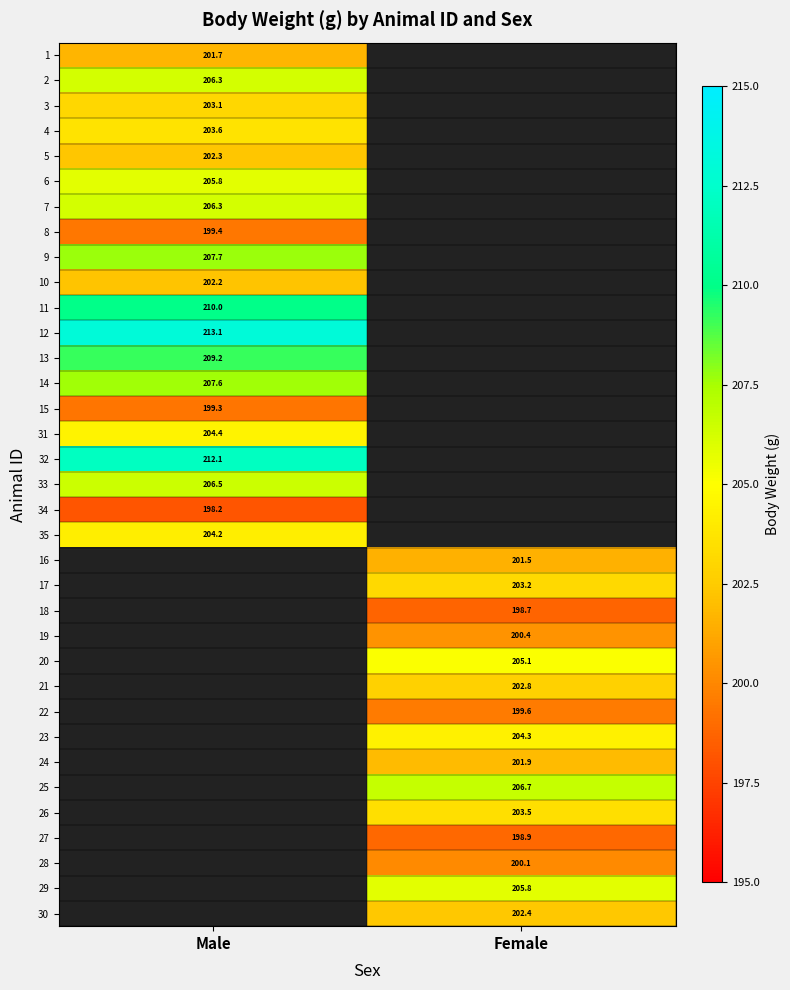

The 32 series shows 68.5 at Male. True or false?

False